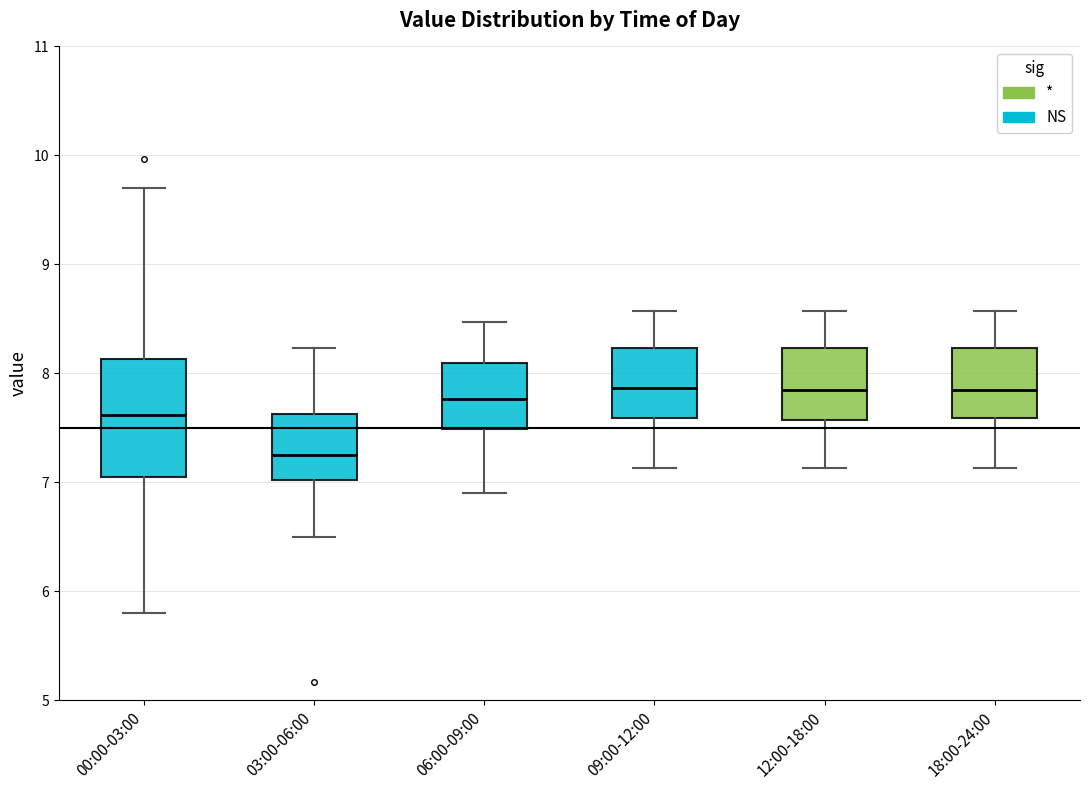

Reading left to right, transcribe this box plot: for each box, give where its median line is, the range the box spans, and where its two whiskers end, as read against the y-axis. The values are not printed on the chart, so give them approximately, as read against the axis.

00:00-03:00: median 7.6, box 7.0 to 8.1, whiskers 5.8 to 9.7
03:00-06:00: median 7.3, box 7.0 to 7.6, whiskers 6.5 to 8.2
06:00-09:00: median 7.8, box 7.5 to 8.1, whiskers 6.9 to 8.5
09:00-12:00: median 7.9, box 7.6 to 8.2, whiskers 7.1 to 8.6
12:00-18:00: median 7.9, box 7.6 to 8.2, whiskers 7.1 to 8.6
18:00-24:00: median 7.9, box 7.6 to 8.2, whiskers 7.1 to 8.6